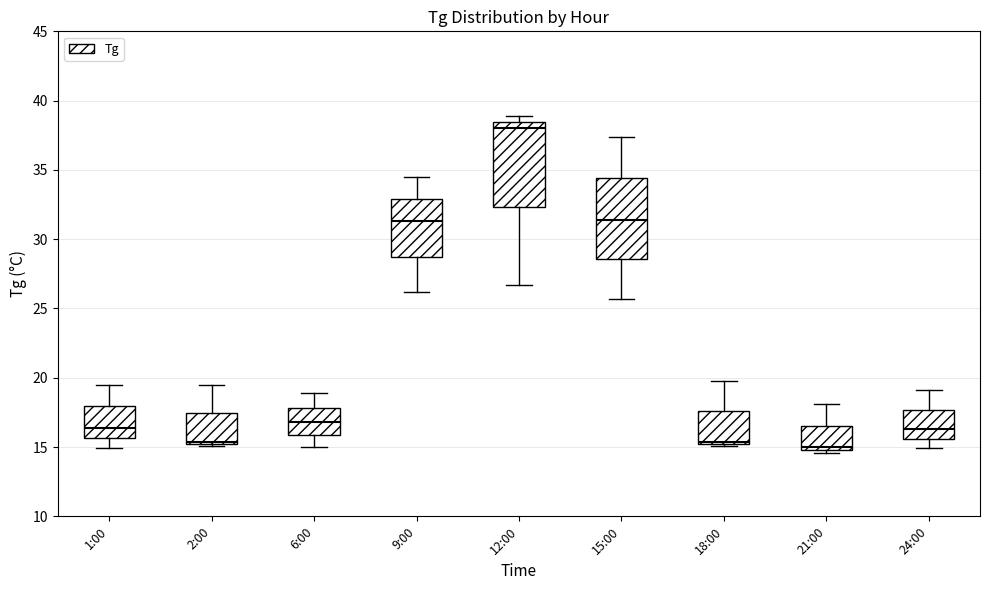

Where is the lower edge of the box for 9:00 on the y-axis? The values are not printed on the chart, so give them approximately, as read against the axis.

29.0